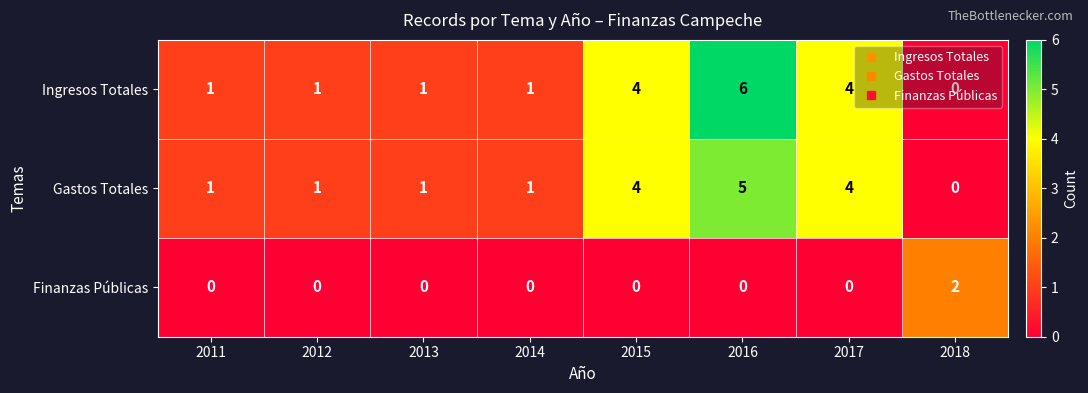

What is the difference between the maximum and minimum values in the Gastos Totales series?

5